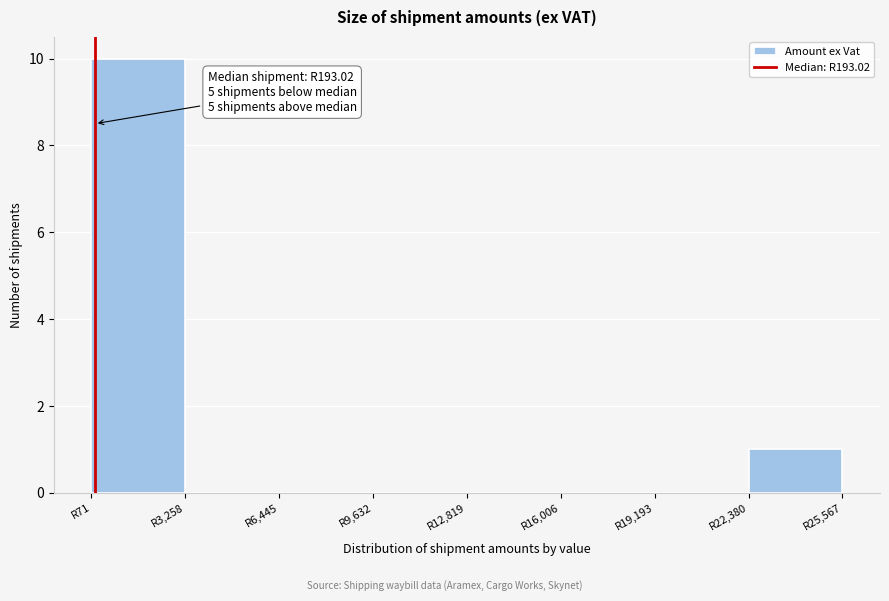

Over which range of the x-axis is the bar tallest?

0 to 3500